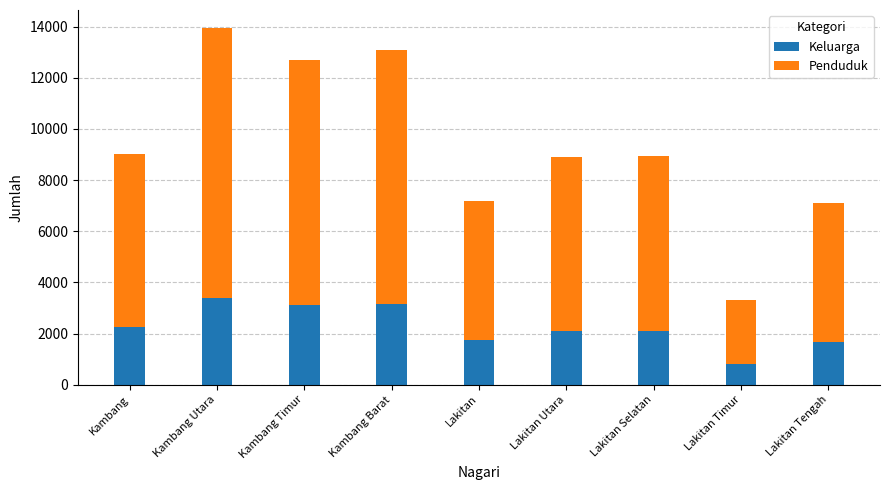

At which category is the sum across all series the highest?

Kambang Utara